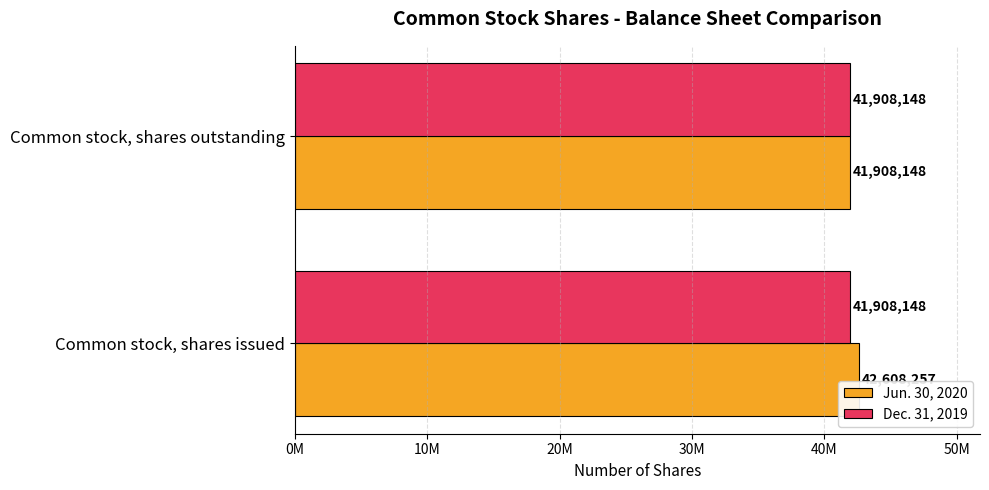

What are all the series names shown in the legend?

Jun. 30, 2020, Dec. 31, 2019